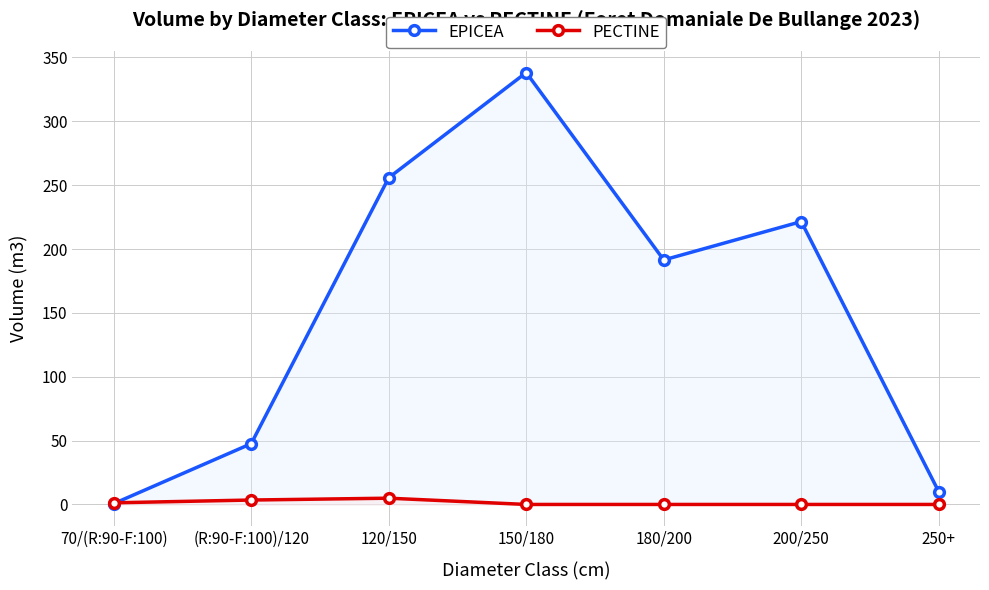

At which category does EPICEA reach its first local valley?

180/200